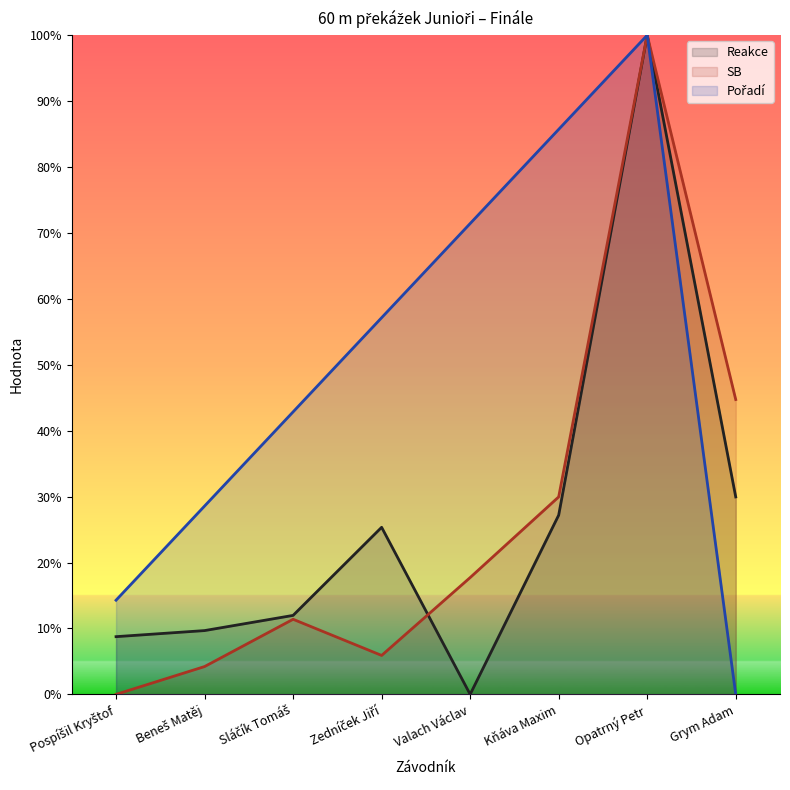

Where do Reakce and SB first cross each other?

Zedníček Jiří and Valach Václav